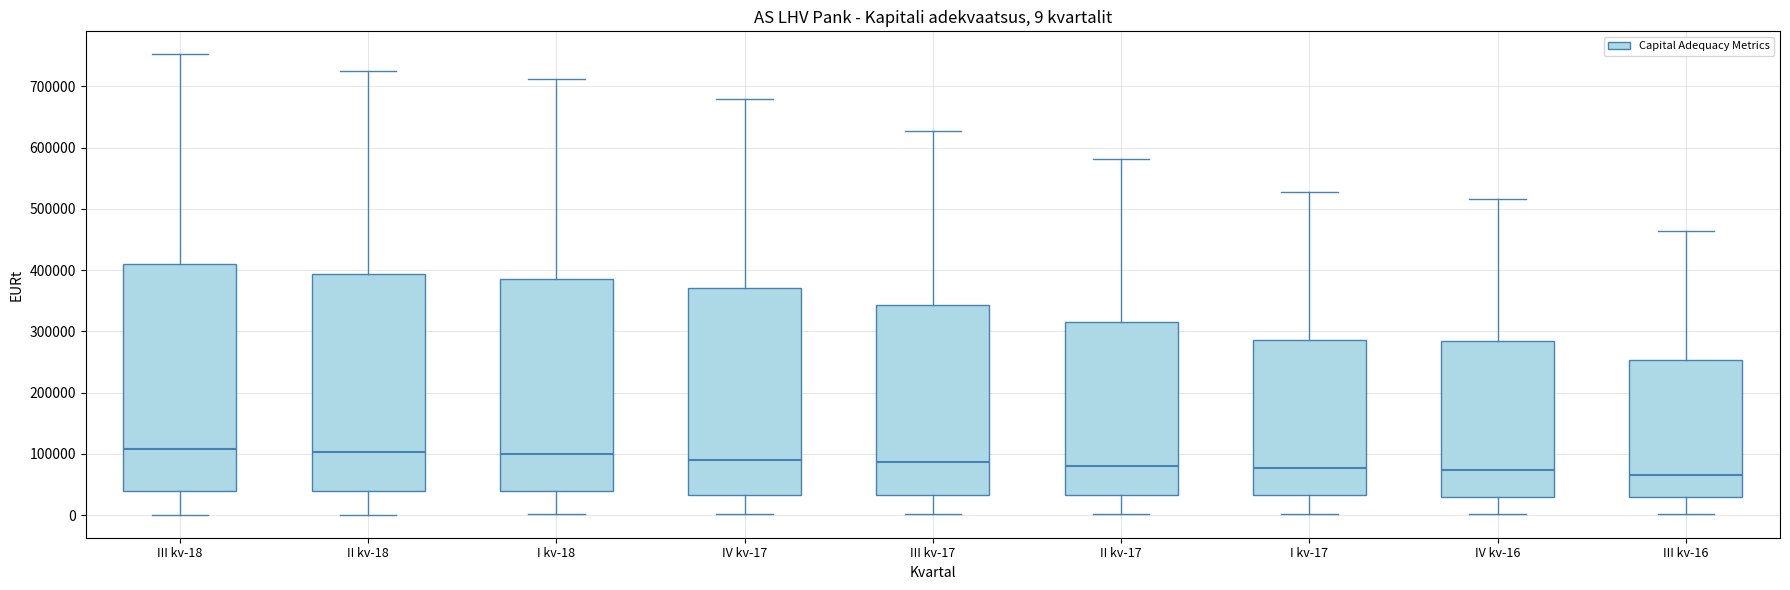

Comparing the boxes themselves (not the whiskers), which one is the tallest?

III kv-18